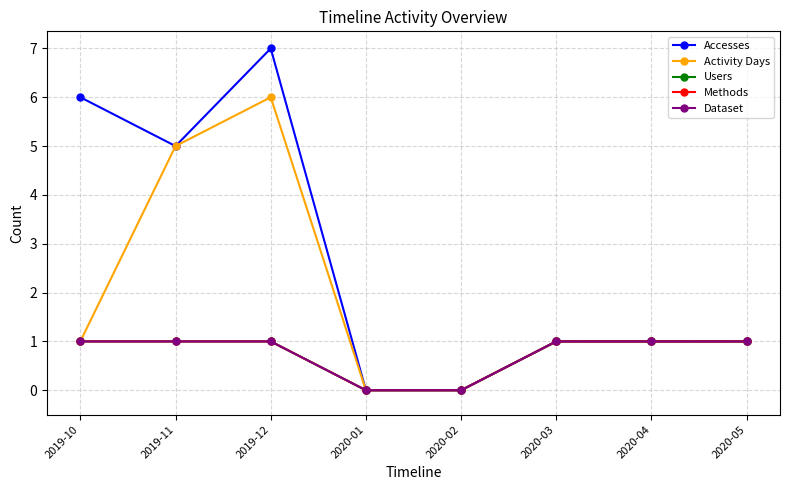

What is the maximum value for Activity Days?

6